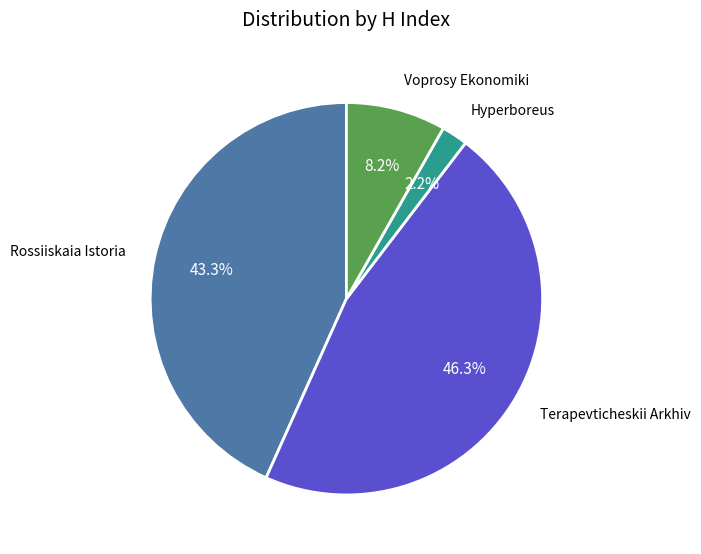

Rank the categories by value from lowest to highest.

Hyperboreus, Voprosy Ekonomiki, Rossiiskaia Istoria, Terapevticheskii Arkhiv